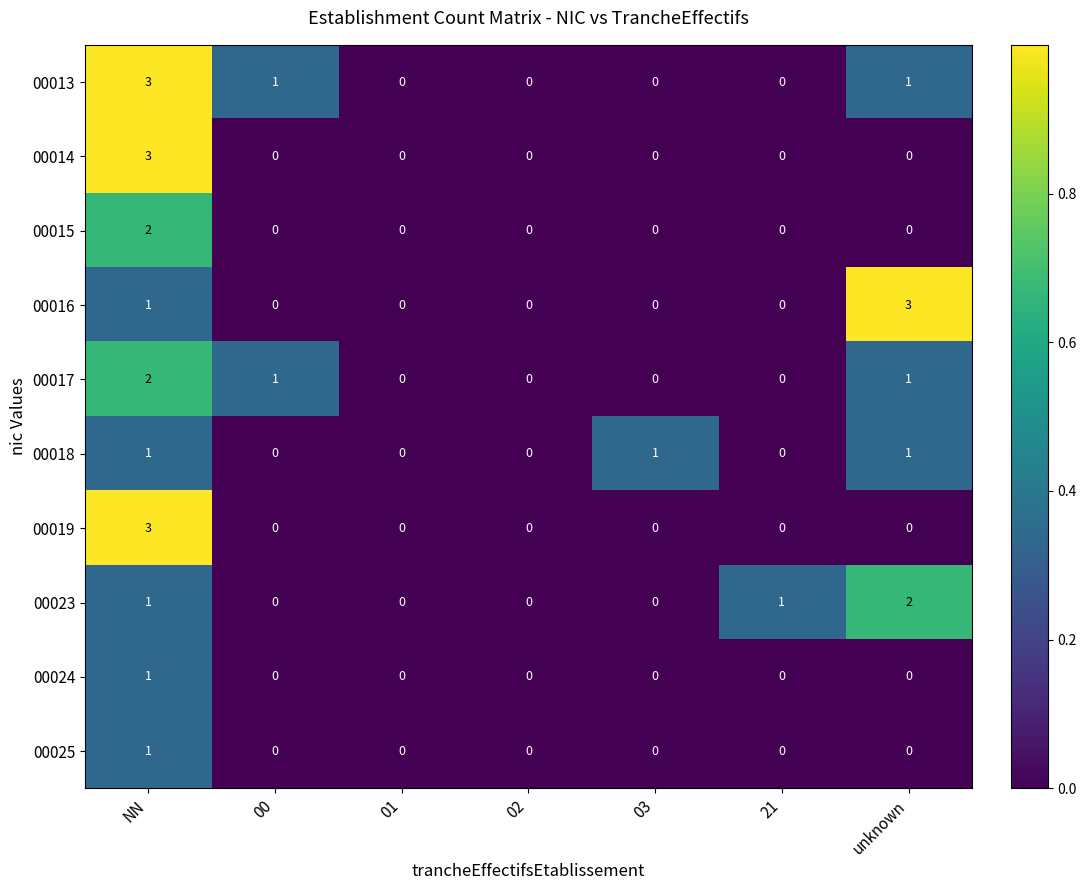

True or false: 00013 has a value of 0 at unknown.

False